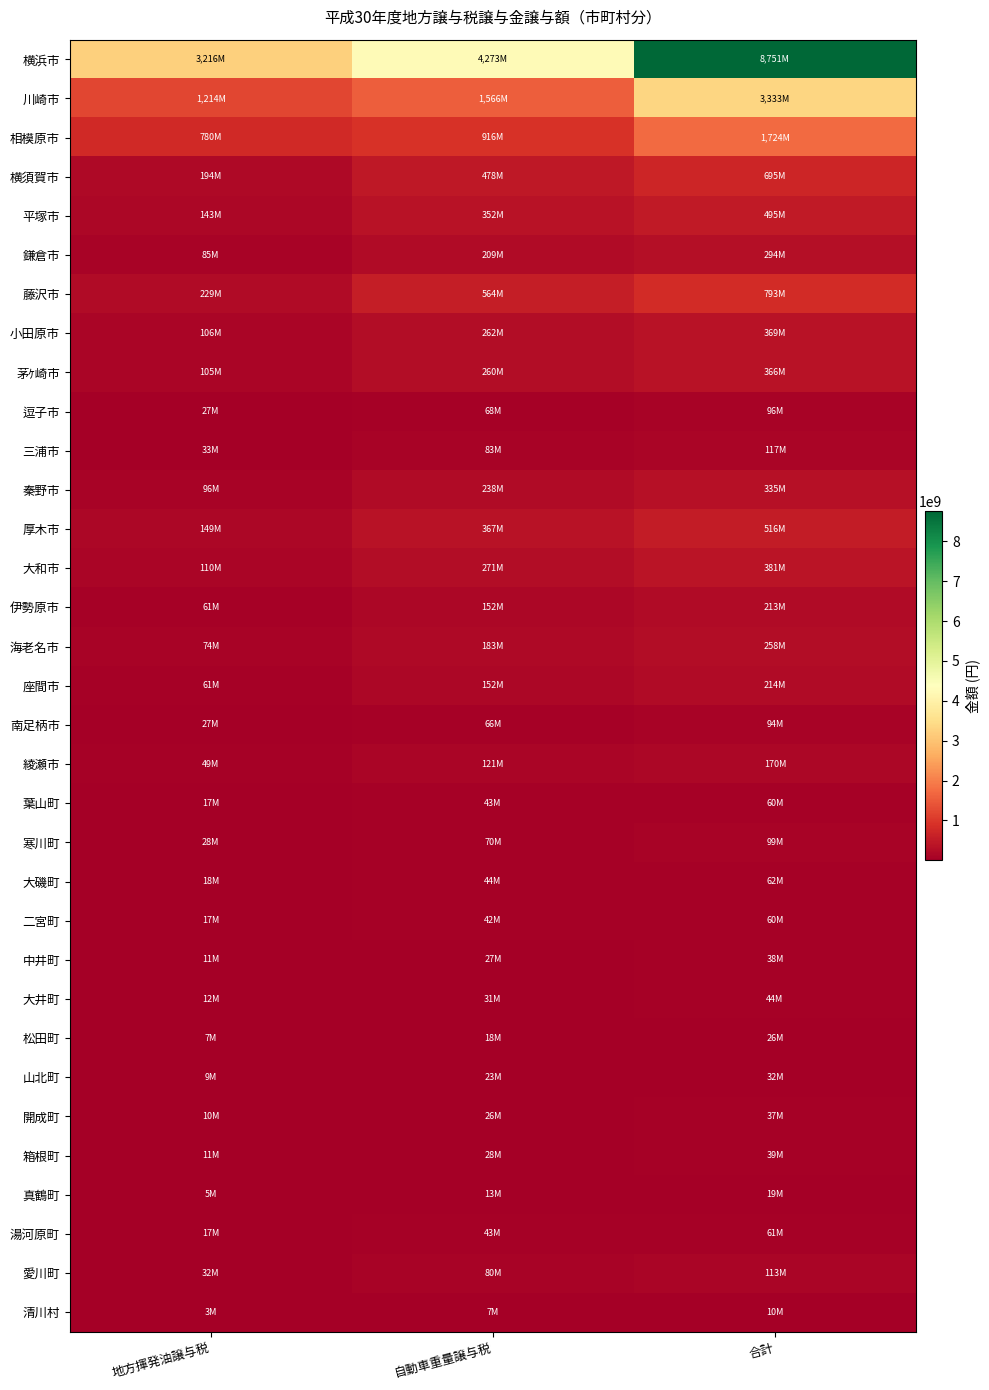

Which series has the widest spread of values?

横浜市